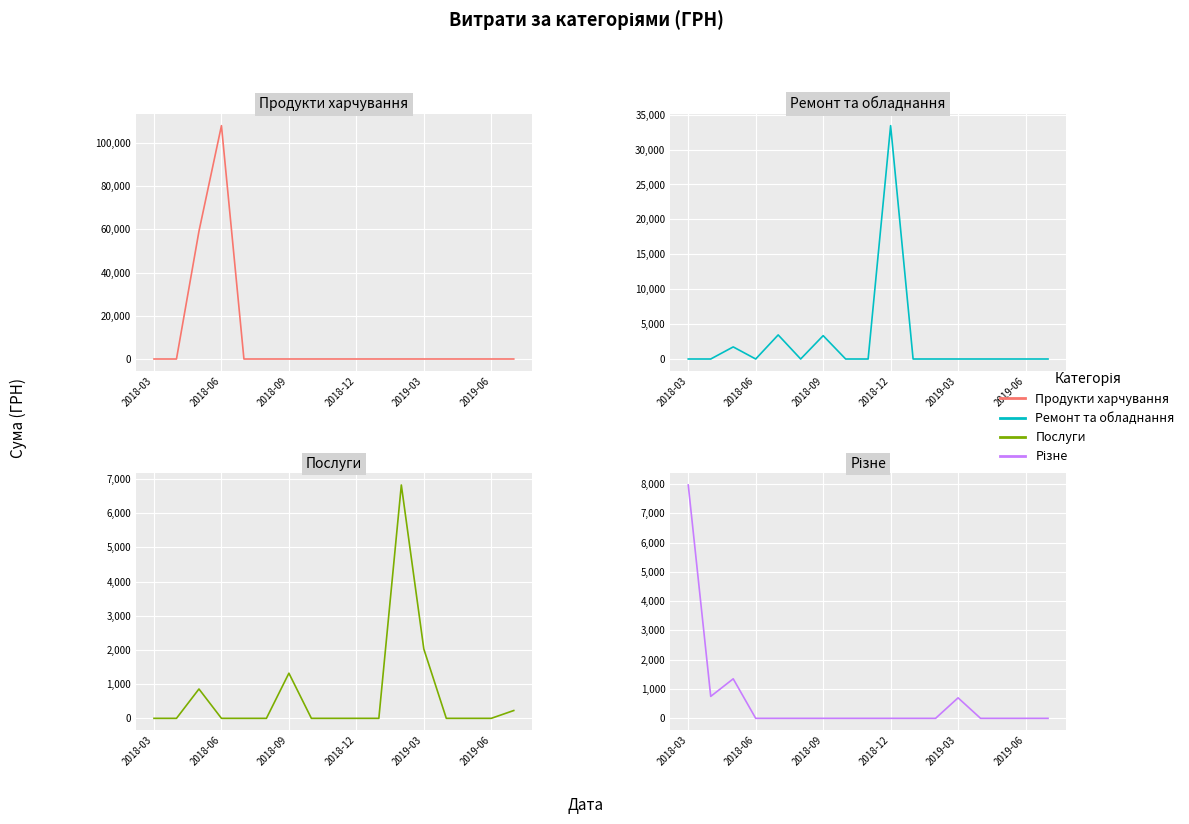

How many categories are shown in the chart?

17